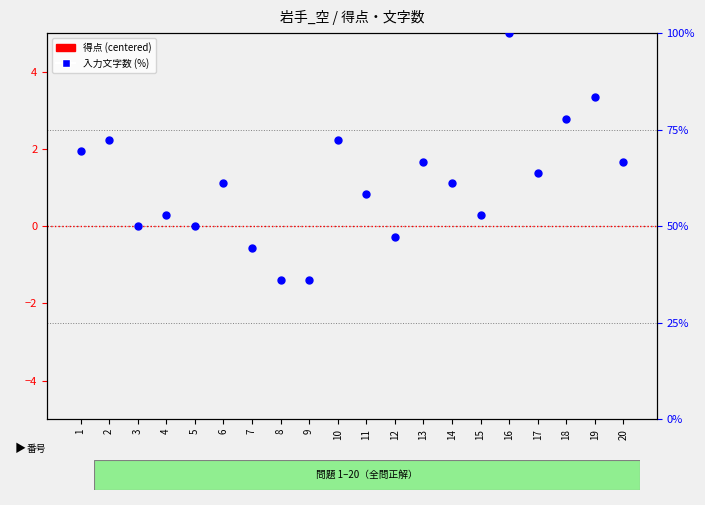

Which series has the widest spread of Y values?

入力文字数 (%)